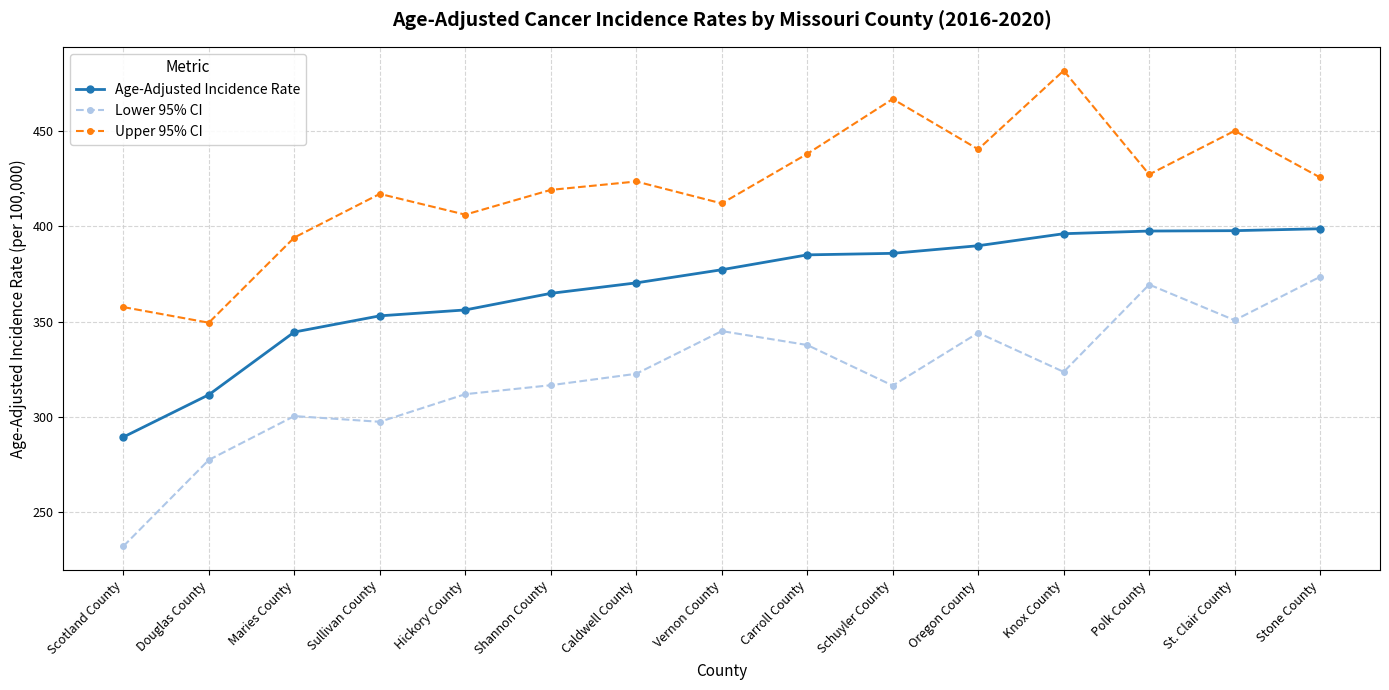

At which label does Lower 95% CI reach its minimum?

Scotland County